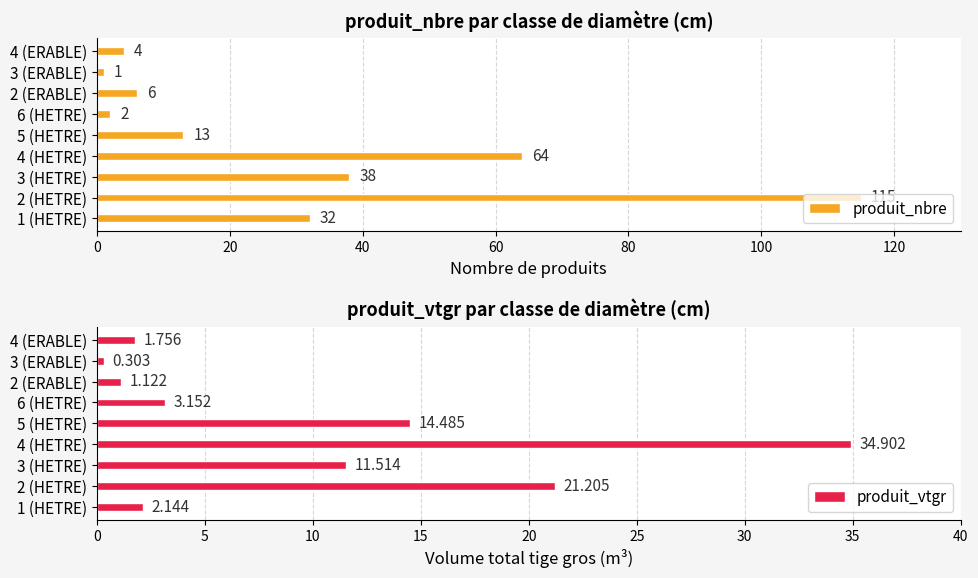

True or false: produit_nbre has a value of 4.5 at 5 (HETRE).

False